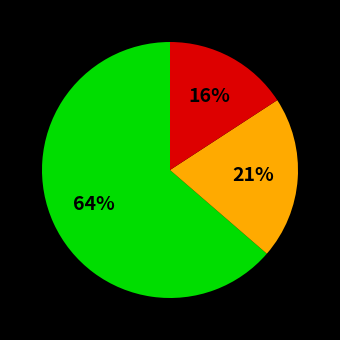

To the nearest percent, what is the average slice percentage?

33%